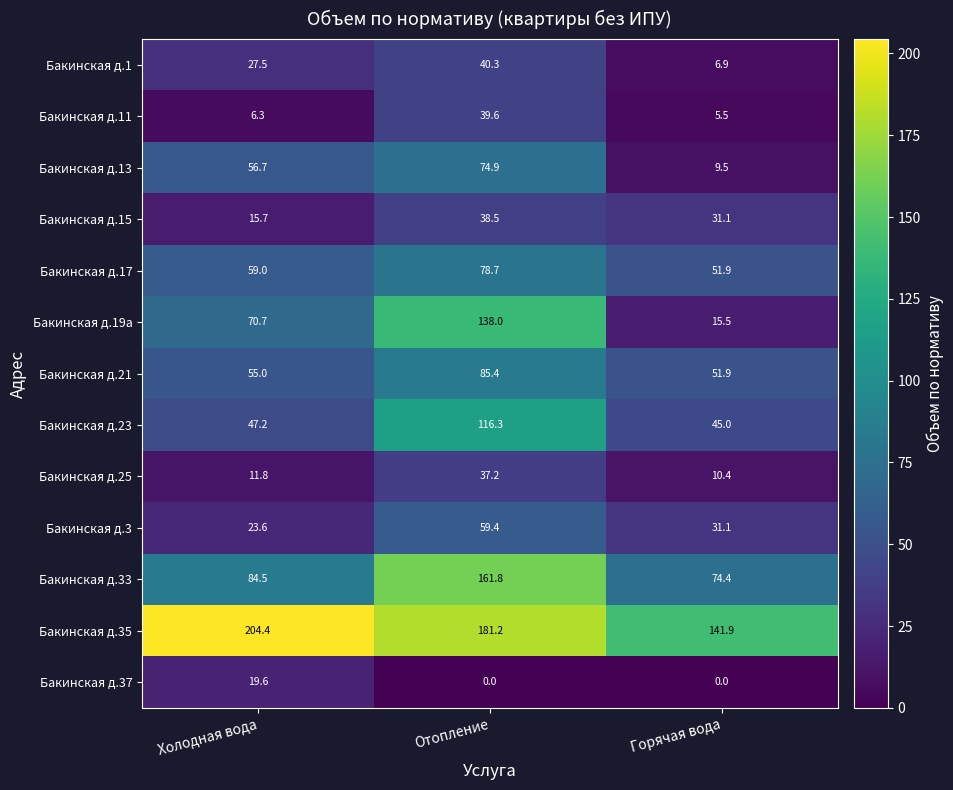

What is the total value across all series at Холодная вода?

682.0